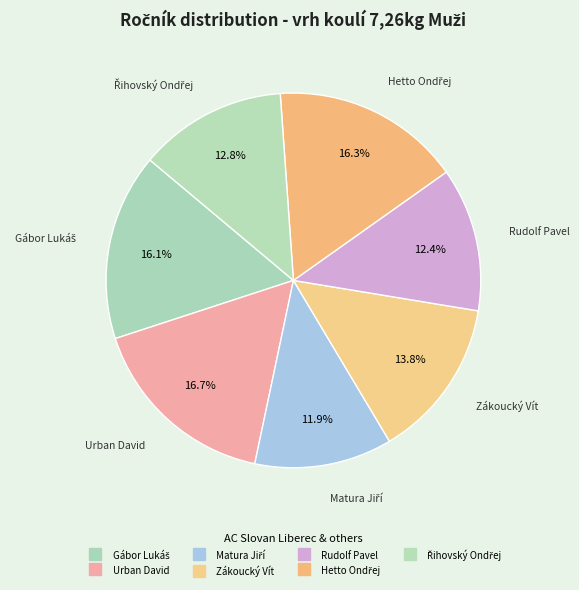

True or false: Matura Jiří accounts for 3% of the total.

False